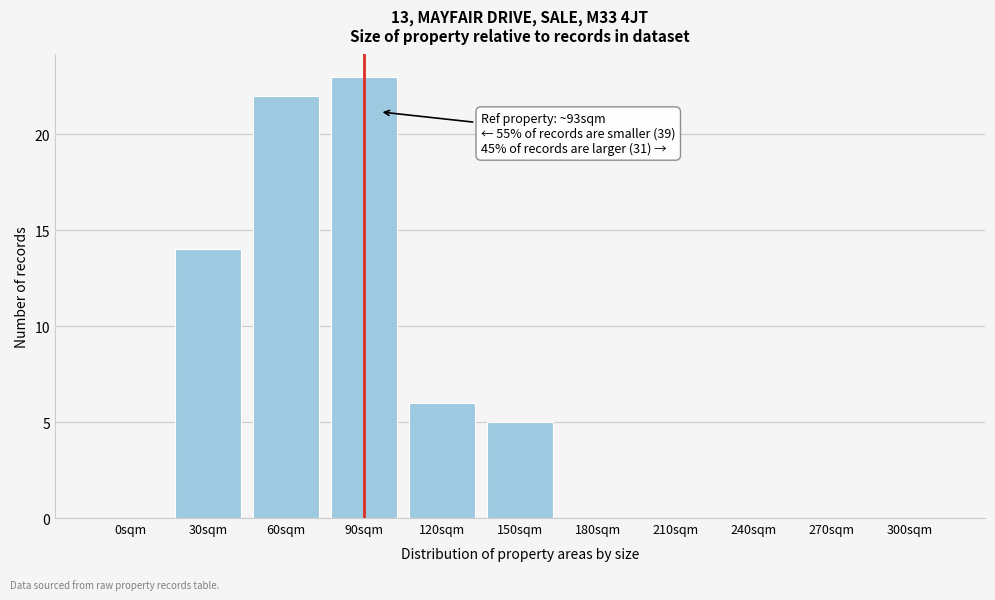

Reading left to right, list all the values displayed in this chart.

0sqm=0	30sqm=14	60sqm=22	90sqm=23	120sqm=6	150sqm=5	180sqm=0	210sqm=0	240sqm=0	270sqm=0	300sqm=0